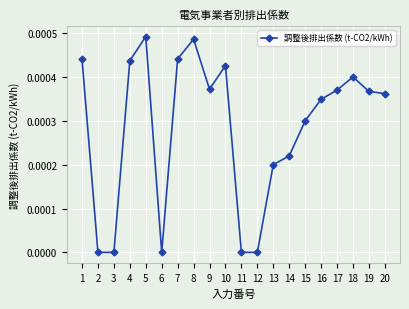

Is it true that the value at 19 is 0.0?

True